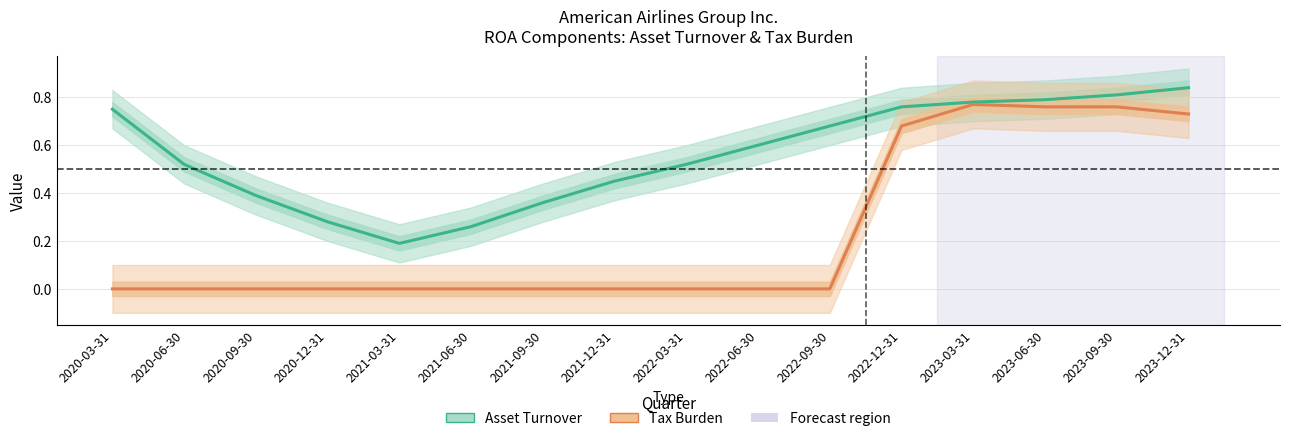

Is it true that Asset Turnover equals 0.3 at 2022-06-30?

False